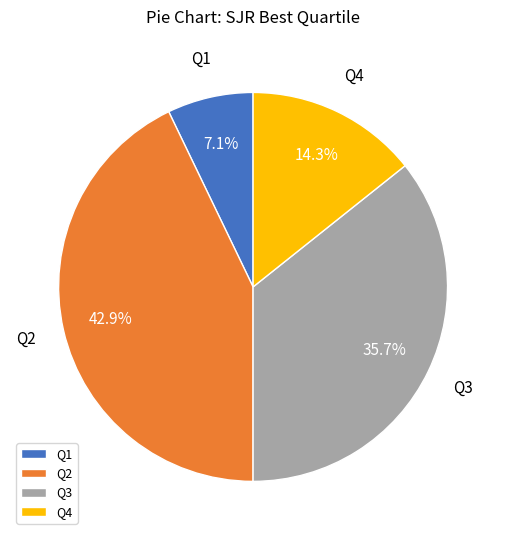

Is it true that Q1 is 1% of the pie?

False